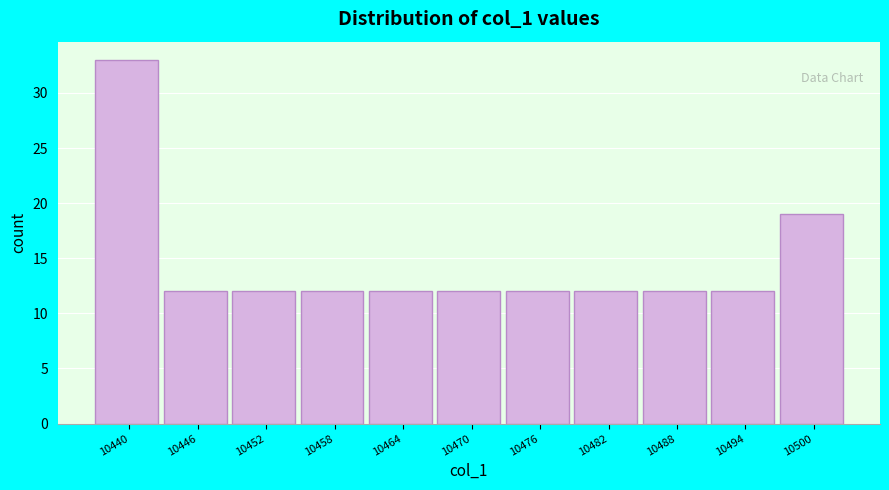

Reading left to right, extract all data points from this chart.

33	12	12	12	12	12	12	12	12	12	19